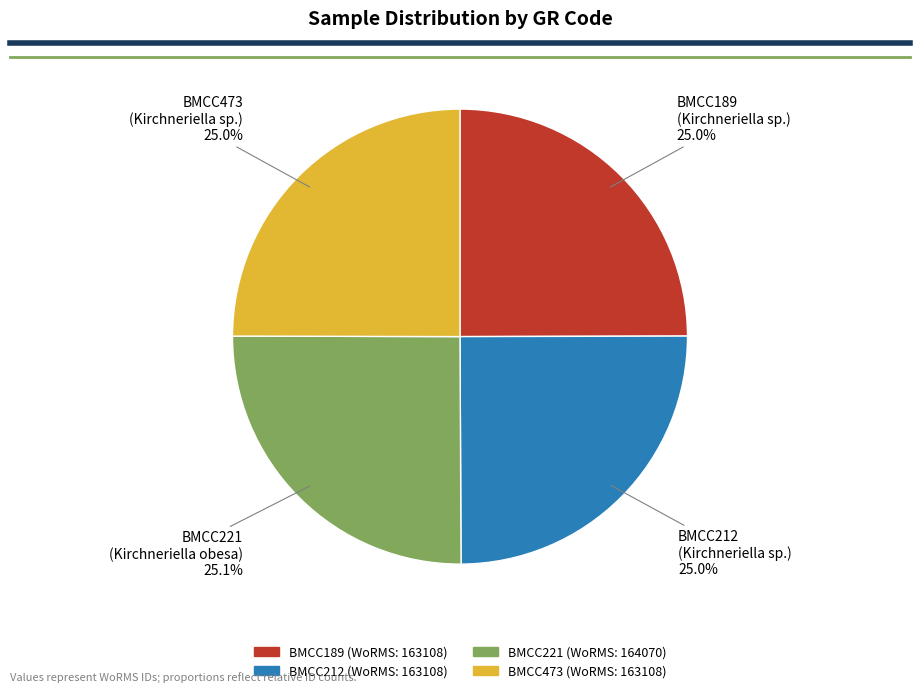

To the nearest percent, what is the average slice percentage?

25%